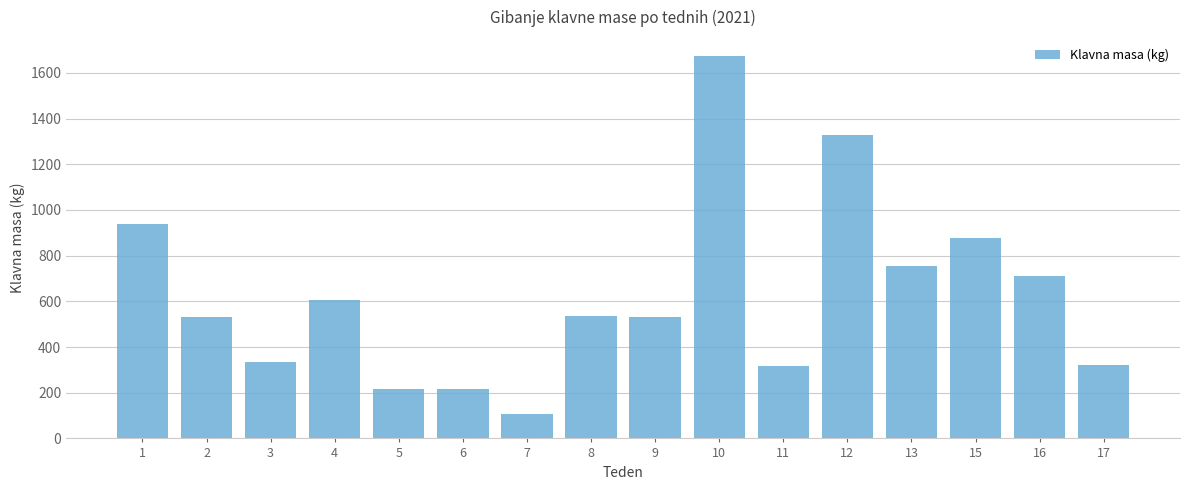

What is the sum of the values at 13 and 7?

861